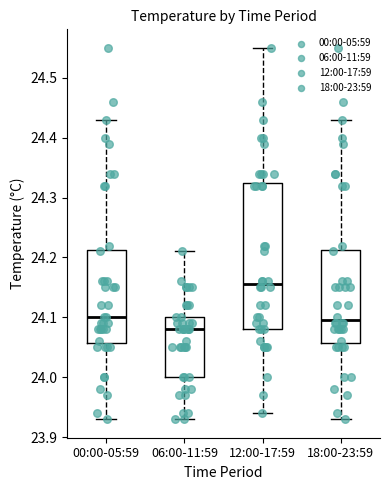

Which box has the highest median line?

12:00-17:59